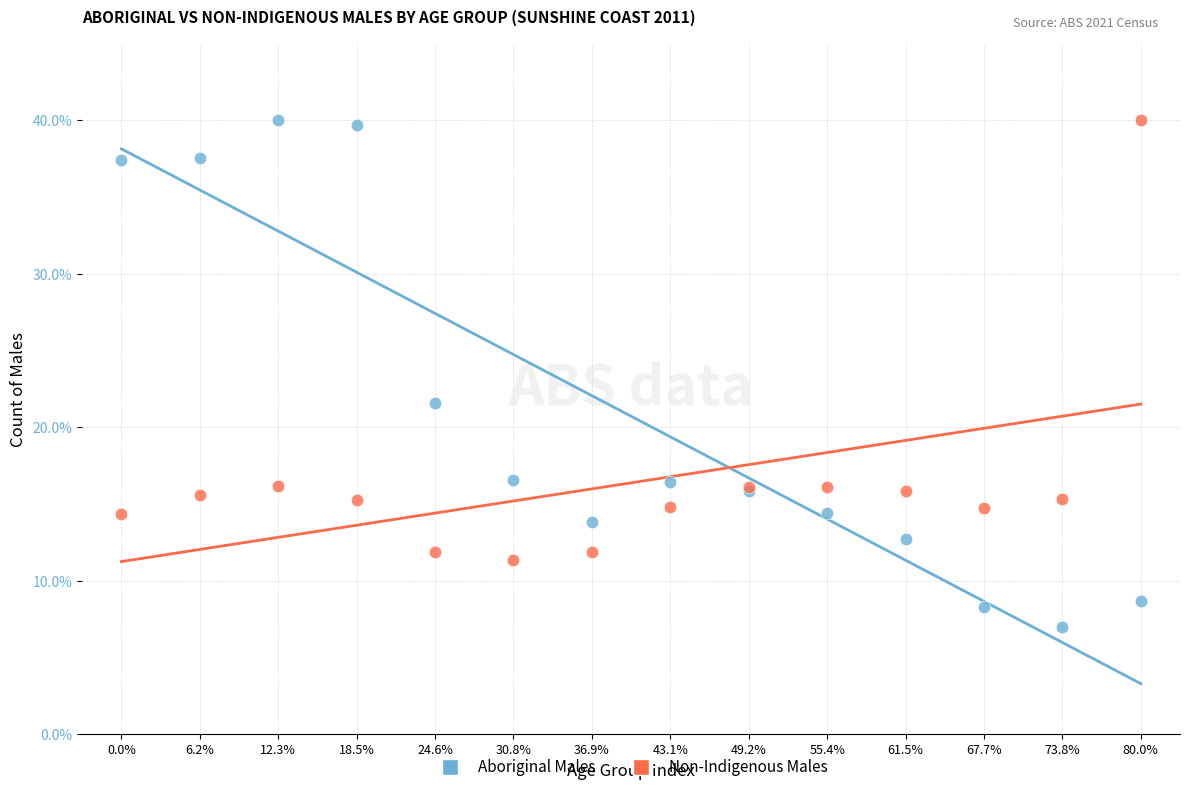

Which series contains the lowest Y value?

Aboriginal Males